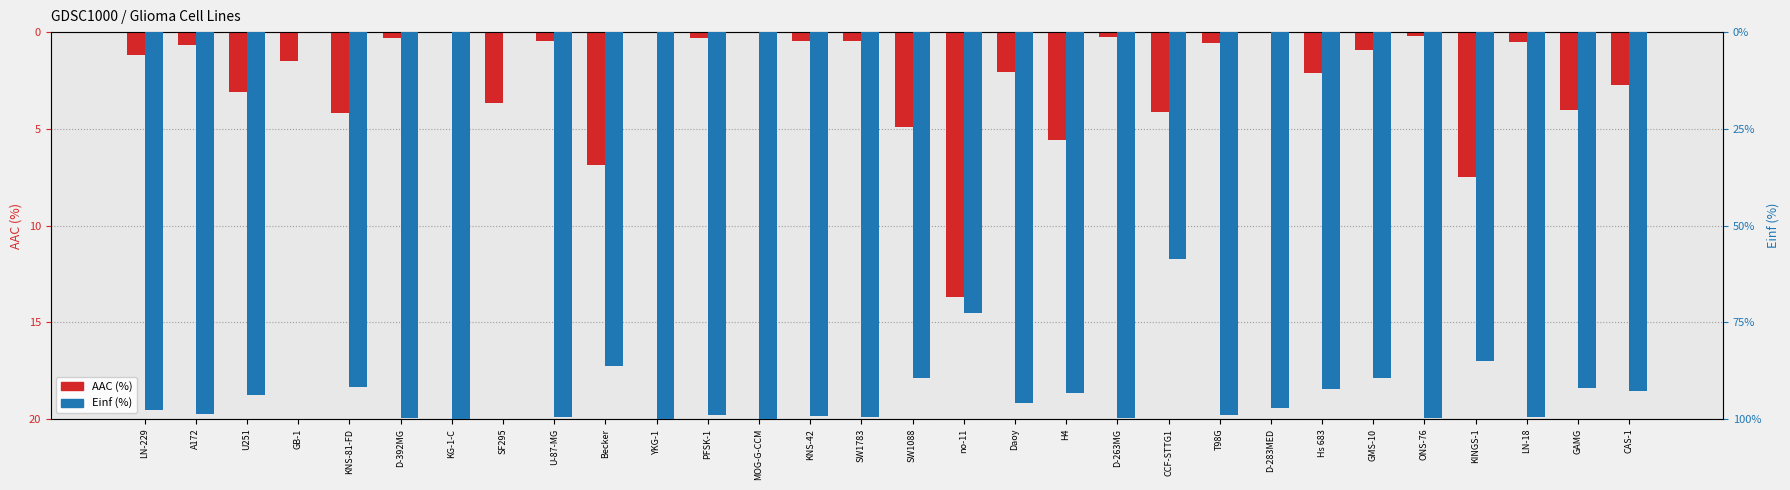

Which category has the highest value in the Einf (%) series?

GB-1